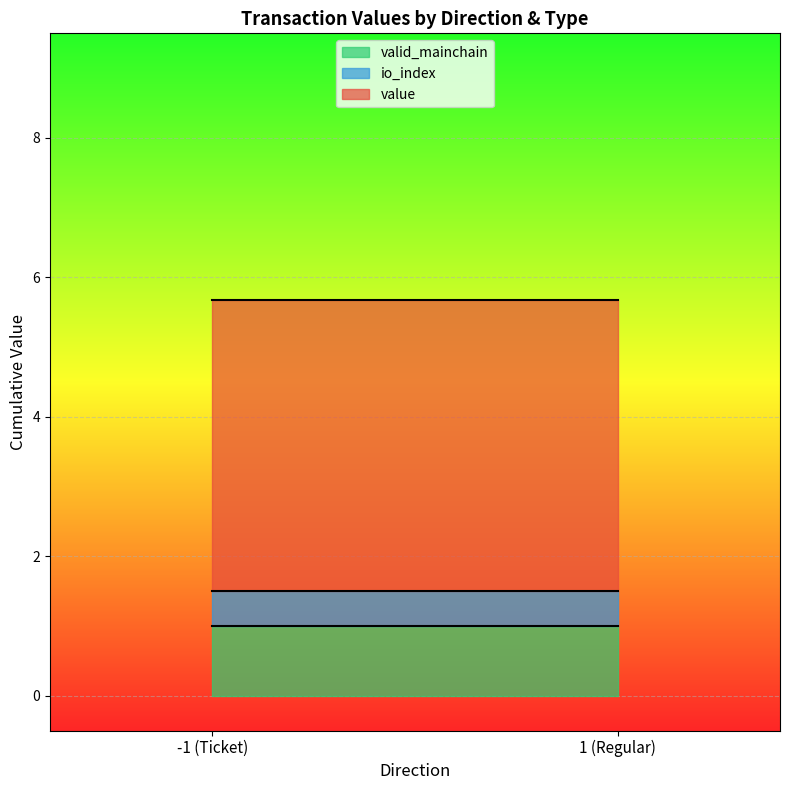

At which category is the sum across all series the highest?

-1_1